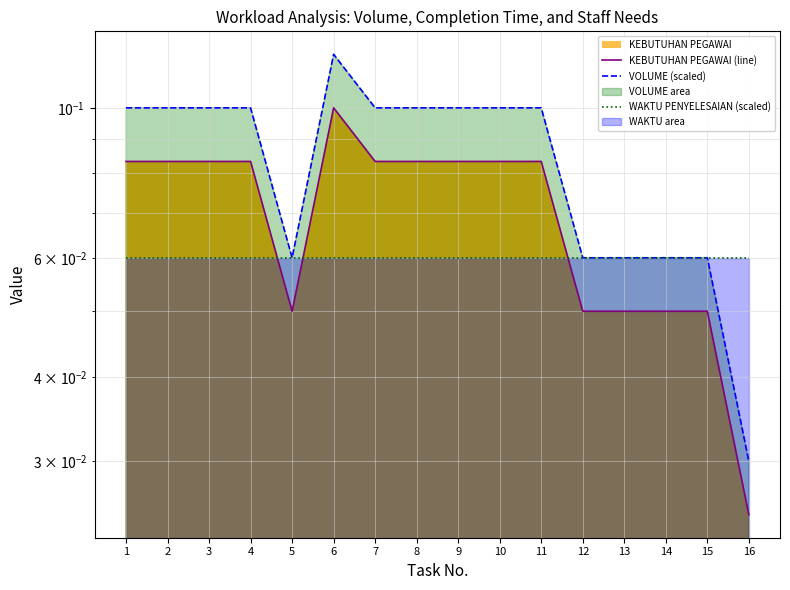

The VOLUME (scaled) series shows 0.2 at 7. True or false?

False